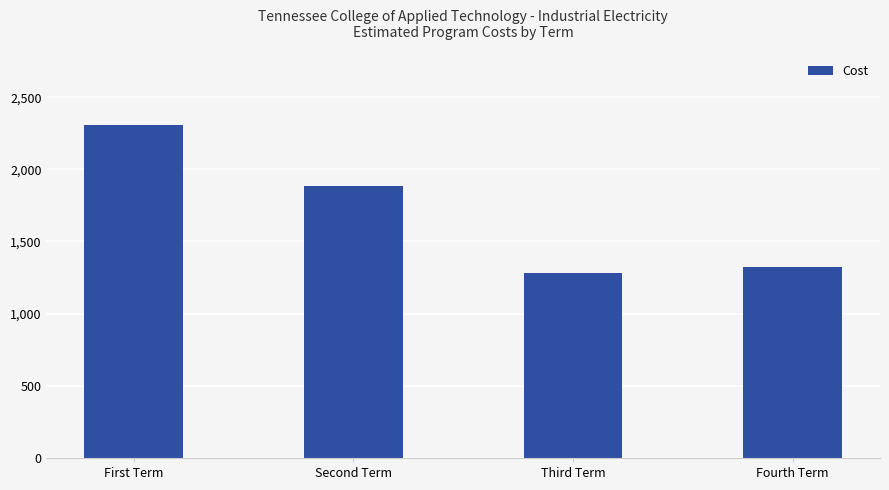

The value at Fourth Term is 1326. True or false?

True